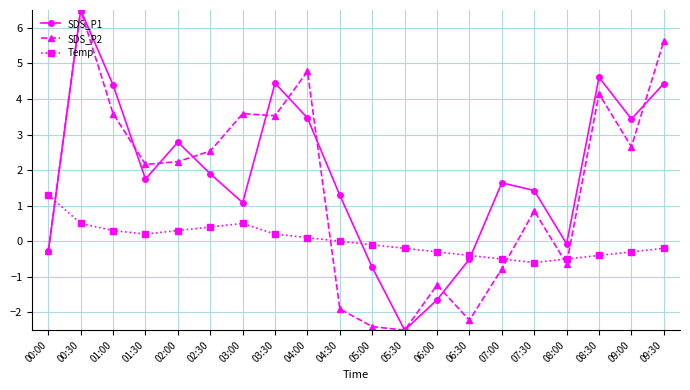

What is the label of the 1st point from the left?

00:00